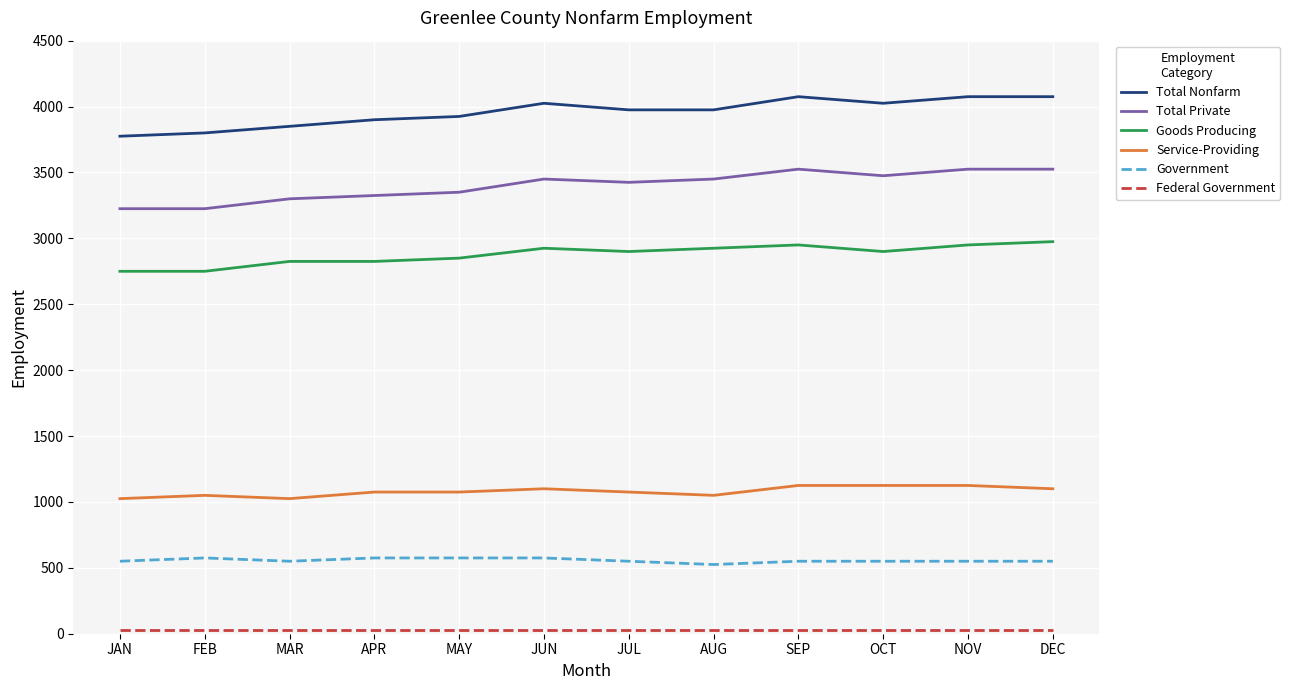

Does the chart display data point markers on the line(s)?

No